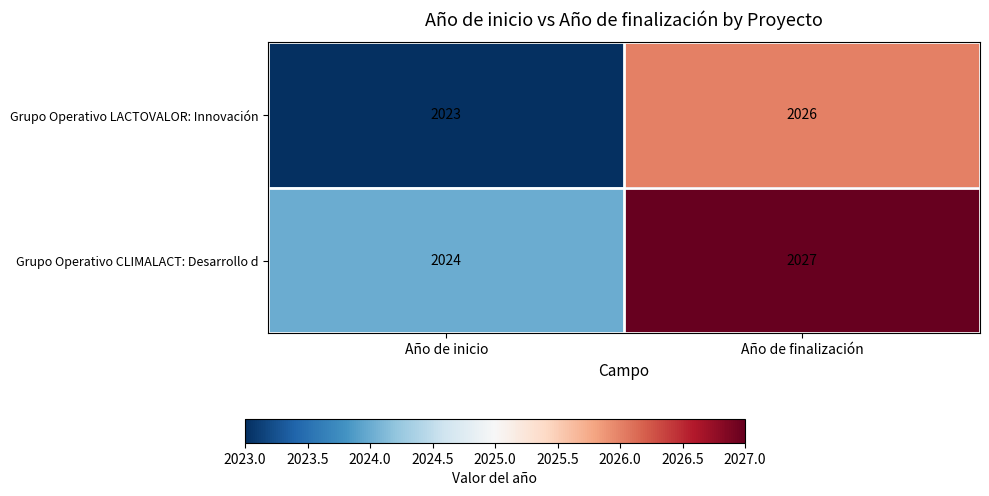

What is the smallest value displayed?

2023